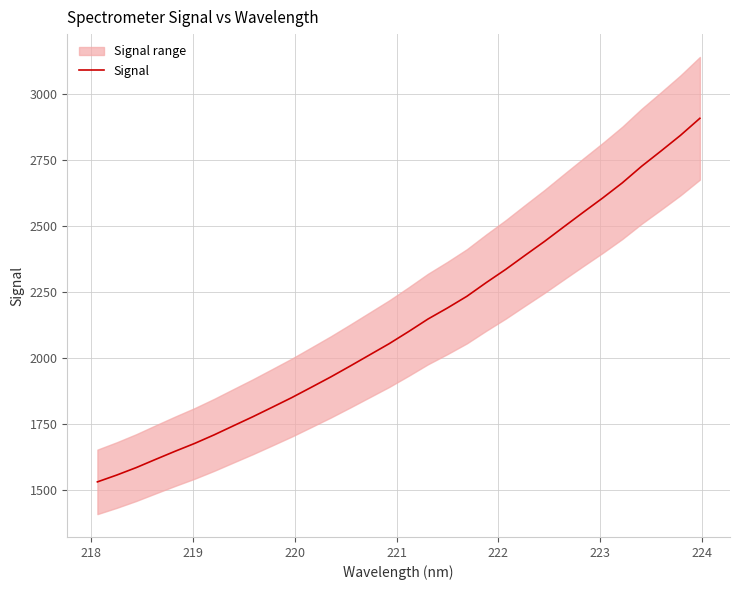

Reading left to right, transcribe all the data shown in this chart.

1529.2	1555.2	1583.5	1614.8	1645.5	1675.1	1707.5	1742.2	1776.7	1812.8	1849.2	1888.2	1927.4	1968.8	2011.1	2053.4	2099.3	2147.0	2188.9	2233.2	2285.4	2335.4	2388.9	2441.6	2497.2	2552.4	2606.7	2663.5	2726.7	2784.7	2843.9	2908.7